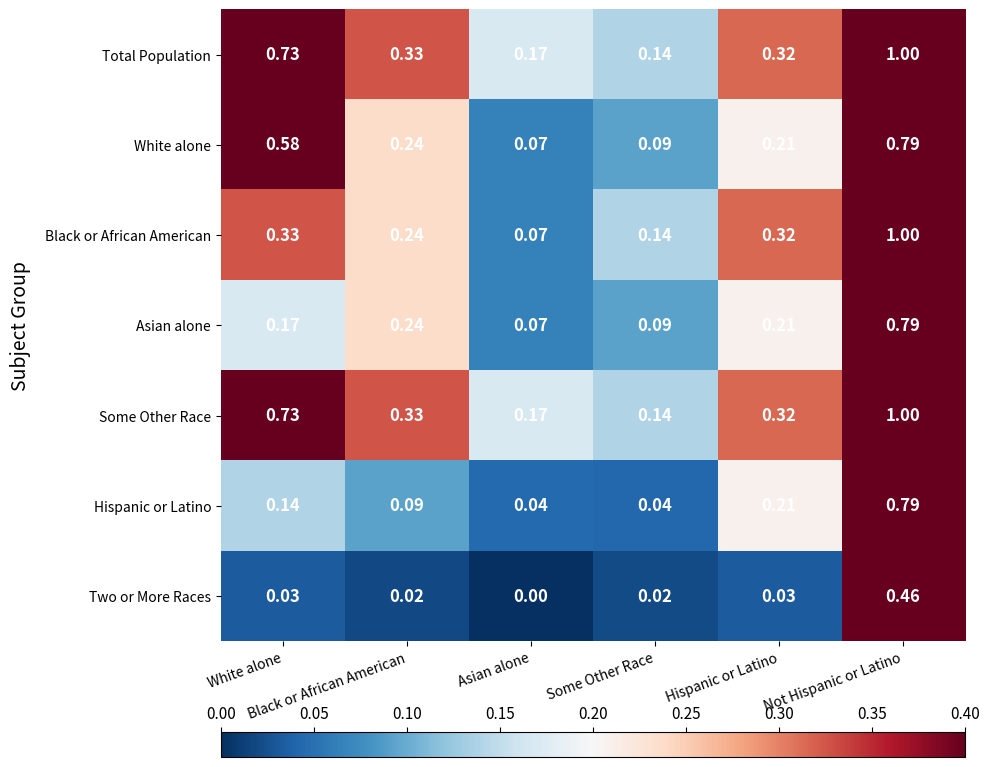

Reading left to right, transcribe all the data shown in this chart.

Total Population: White alone=0.7	Black or African American=0.3	Asian alone=0.2	Some Other Race=0.1	Hispanic or Latino=0.3	Not Hispanic or Latino=1.0
White alone: White alone=0.6	Black or African American=0.2	Asian alone=0.1	Some Other Race=0.1	Hispanic or Latino=0.2	Not Hispanic or Latino=0.8
Black or African American: White alone=0.3	Black or African American=0.2	Asian alone=0.1	Some Other Race=0.1	Hispanic or Latino=0.3	Not Hispanic or Latino=1.0
Asian alone: White alone=0.2	Black or African American=0.2	Asian alone=0.1	Some Other Race=0.1	Hispanic or Latino=0.2	Not Hispanic or Latino=0.8
Some Other Race: White alone=0.7	Black or African American=0.3	Asian alone=0.2	Some Other Race=0.1	Hispanic or Latino=0.3	Not Hispanic or Latino=1.0
Hispanic or Latino: White alone=0.1	Black or African American=0.1	Asian alone=0.0	Some Other Race=0.0	Hispanic or Latino=0.2	Not Hispanic or Latino=0.8
Two or More Races: White alone=0.0	Black or African American=0.0	Asian alone=0.0	Some Other Race=0.0	Hispanic or Latino=0.0	Not Hispanic or Latino=0.5